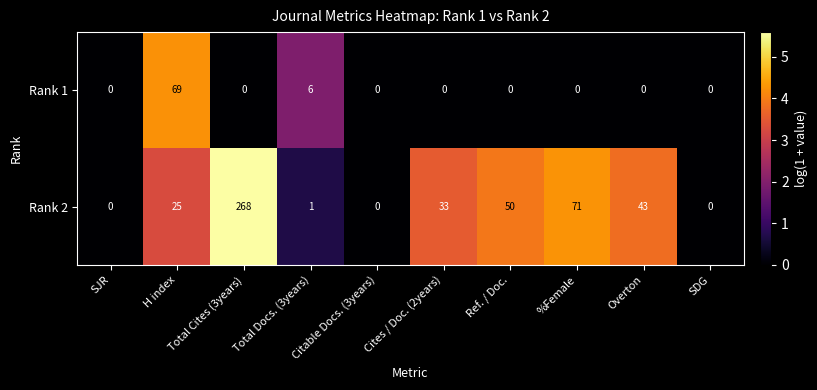

What is the average value of the Rank 2 series?

49